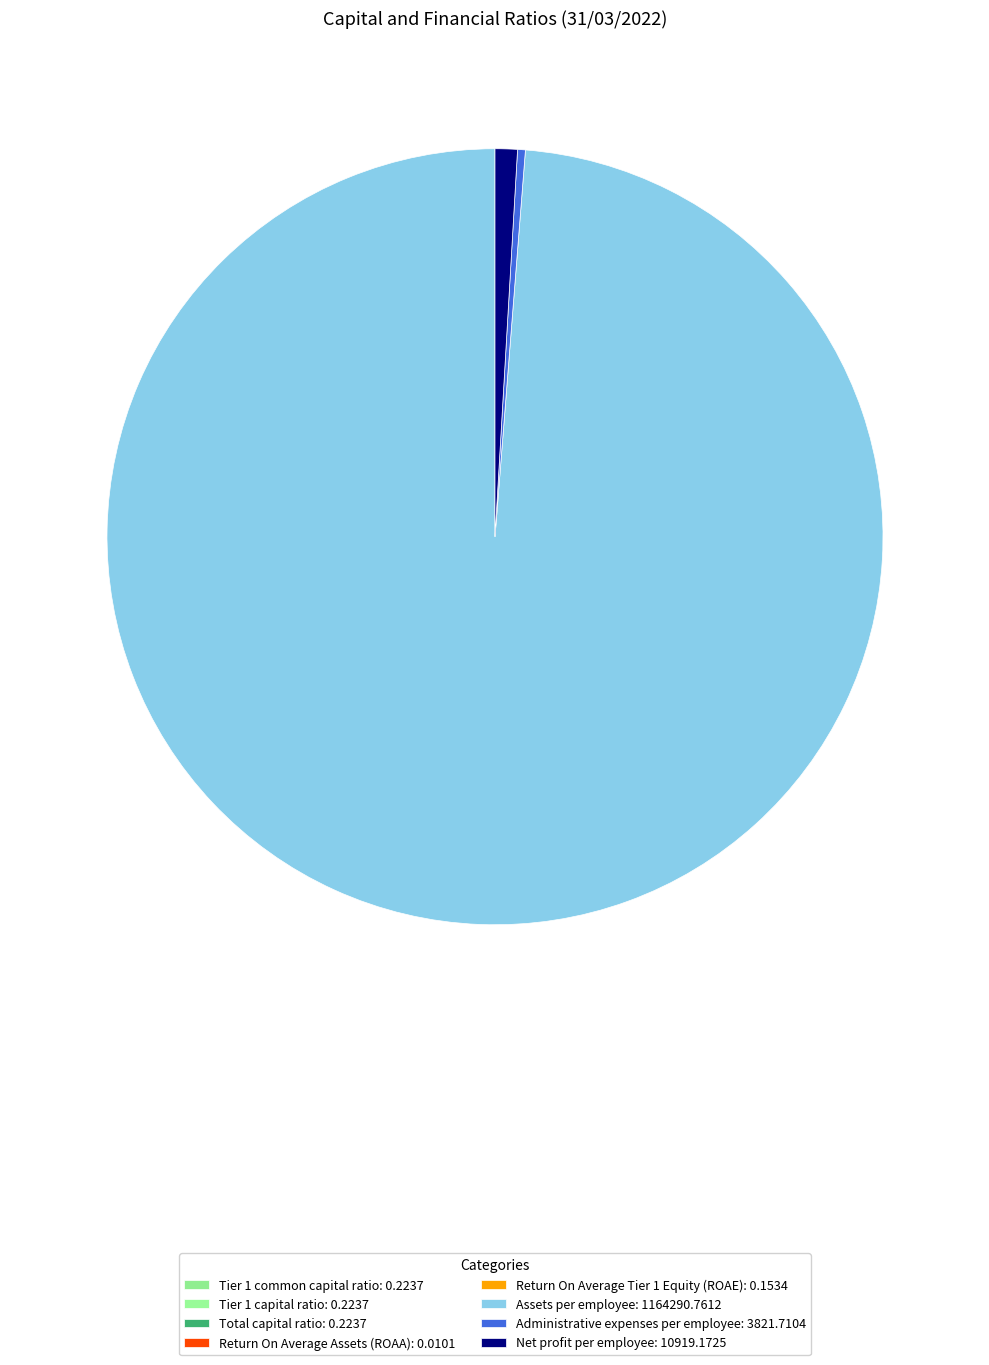

What percentage is NOT represented by Tier 1 common capital ratio?

100.0%